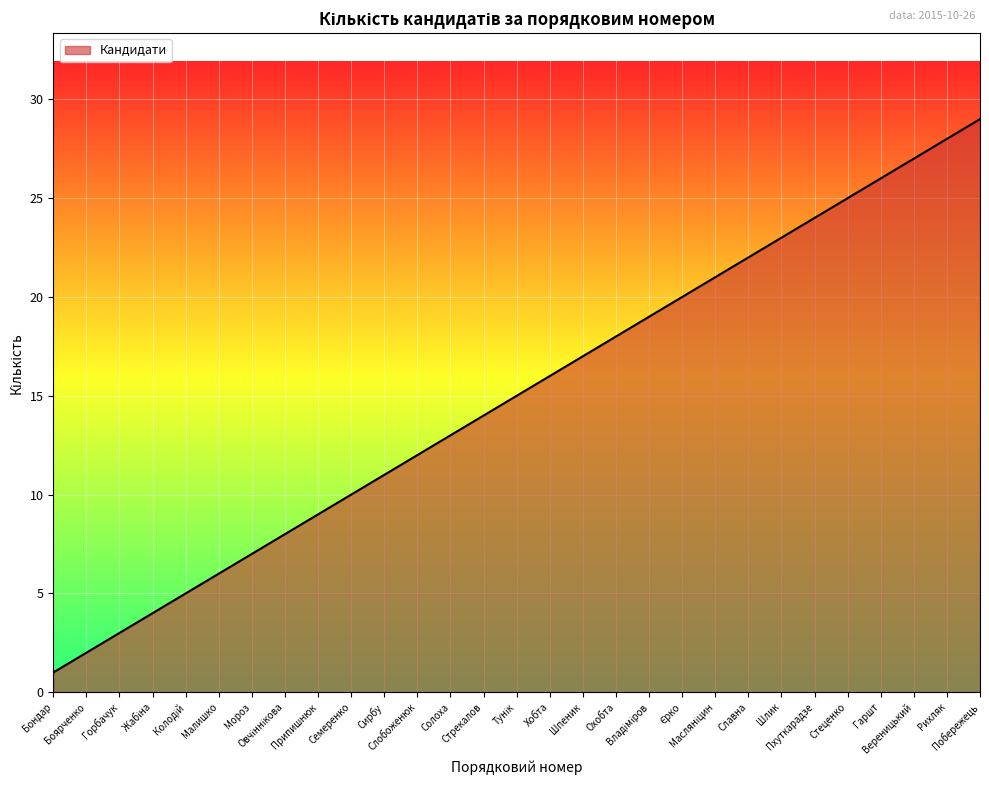

What position from the right is Гаршт?

4